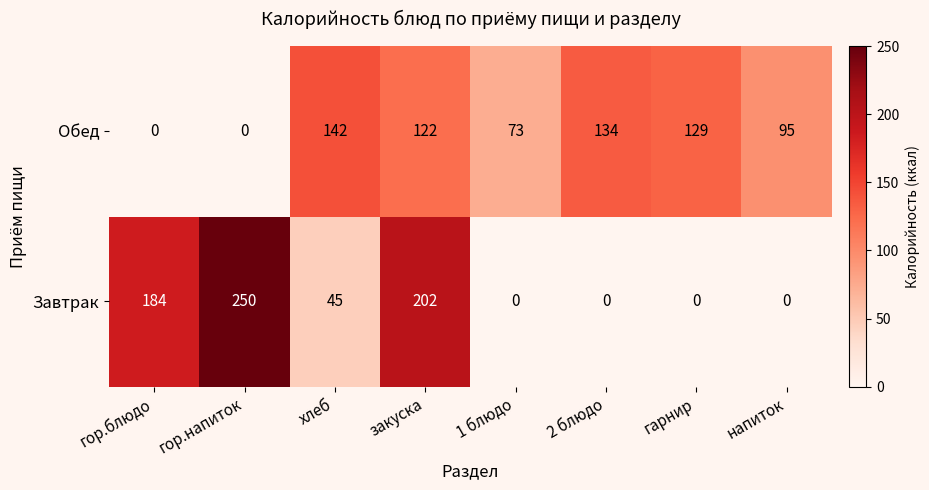

True or false: Завтрак has a value of 164 at 2 блюдо.

False